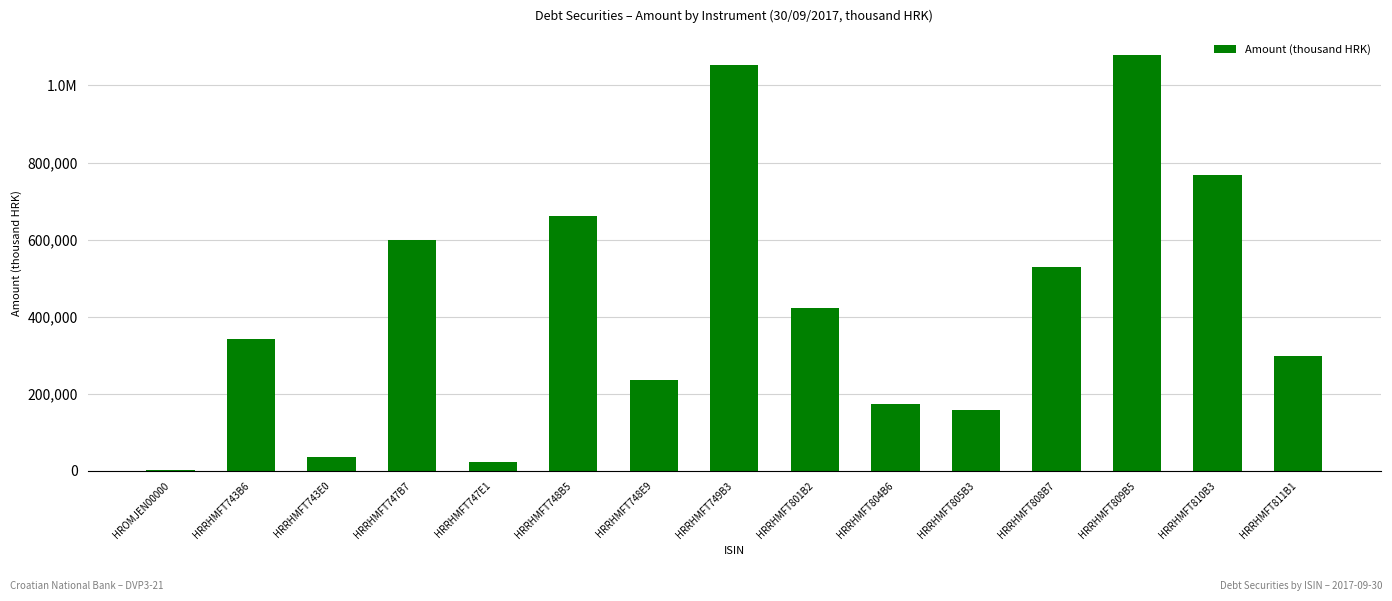

Does the chart contain any negative values?

No